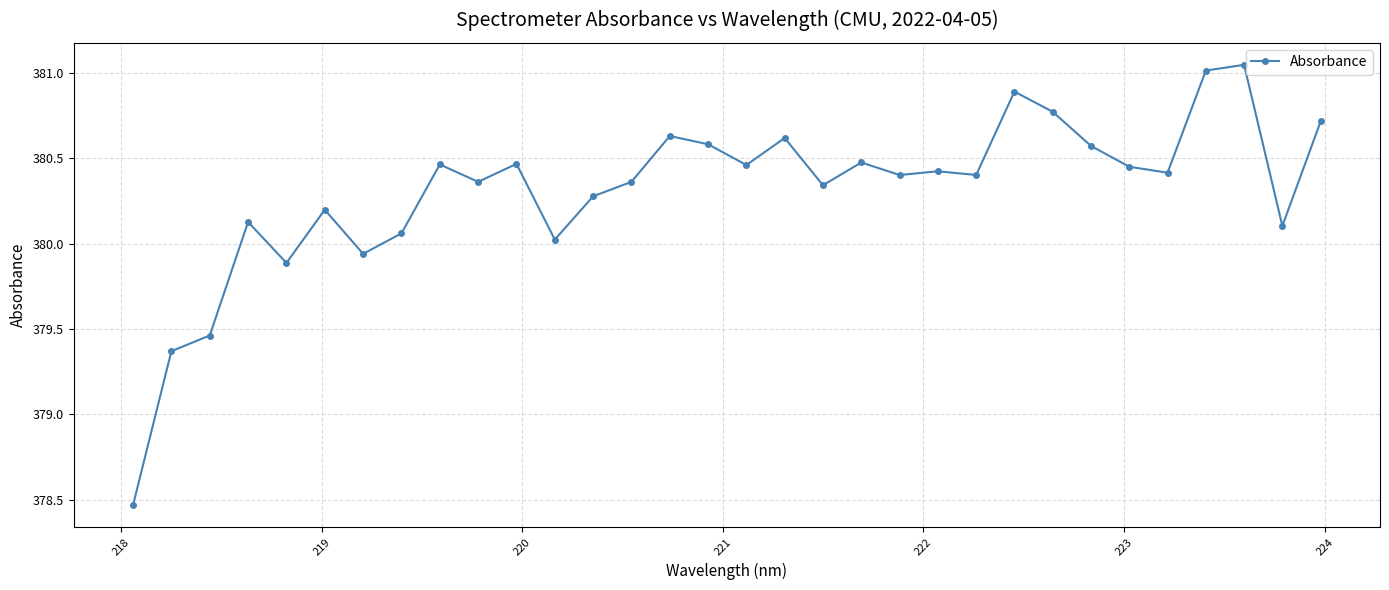

How many lines are shown in the chart?

1